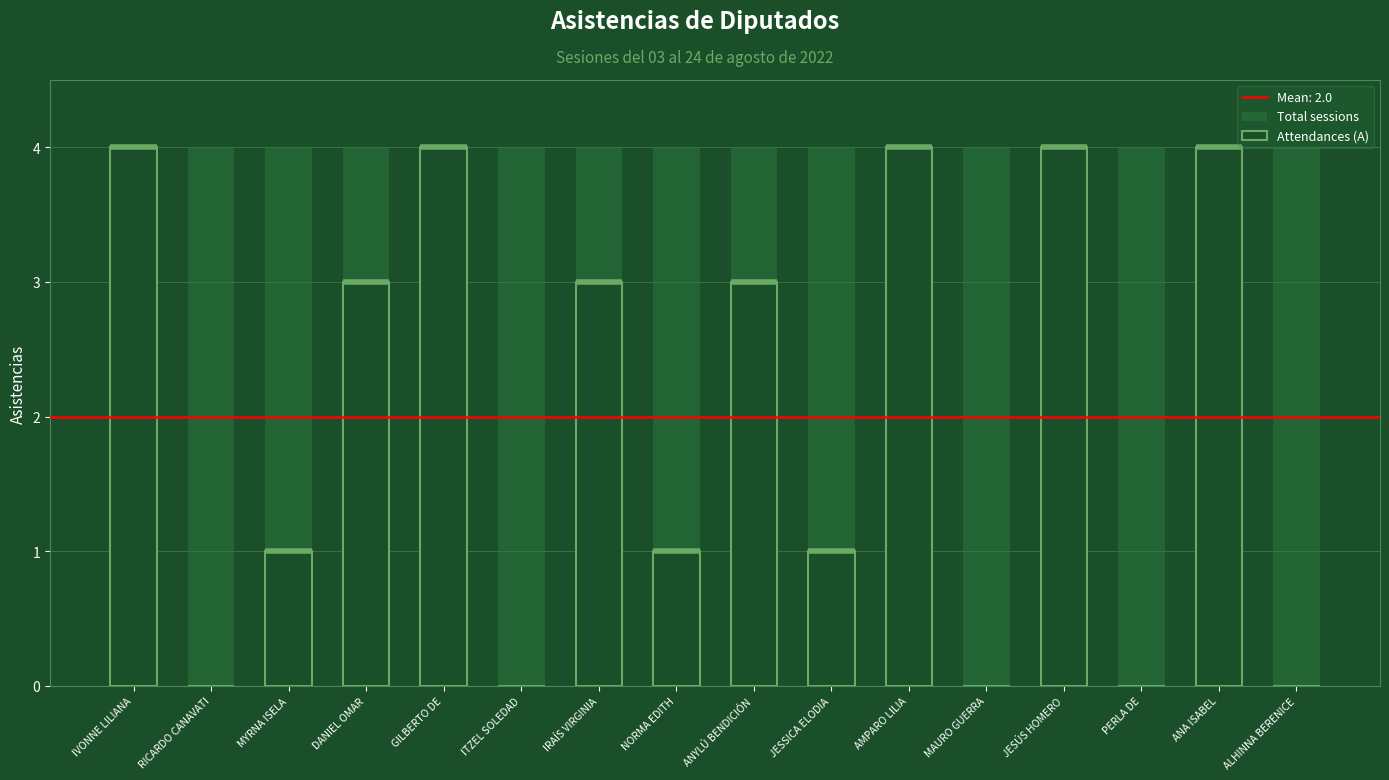

Rank the series by their maximum value, from lowest to highest.

Total sessions, Attendances (A)